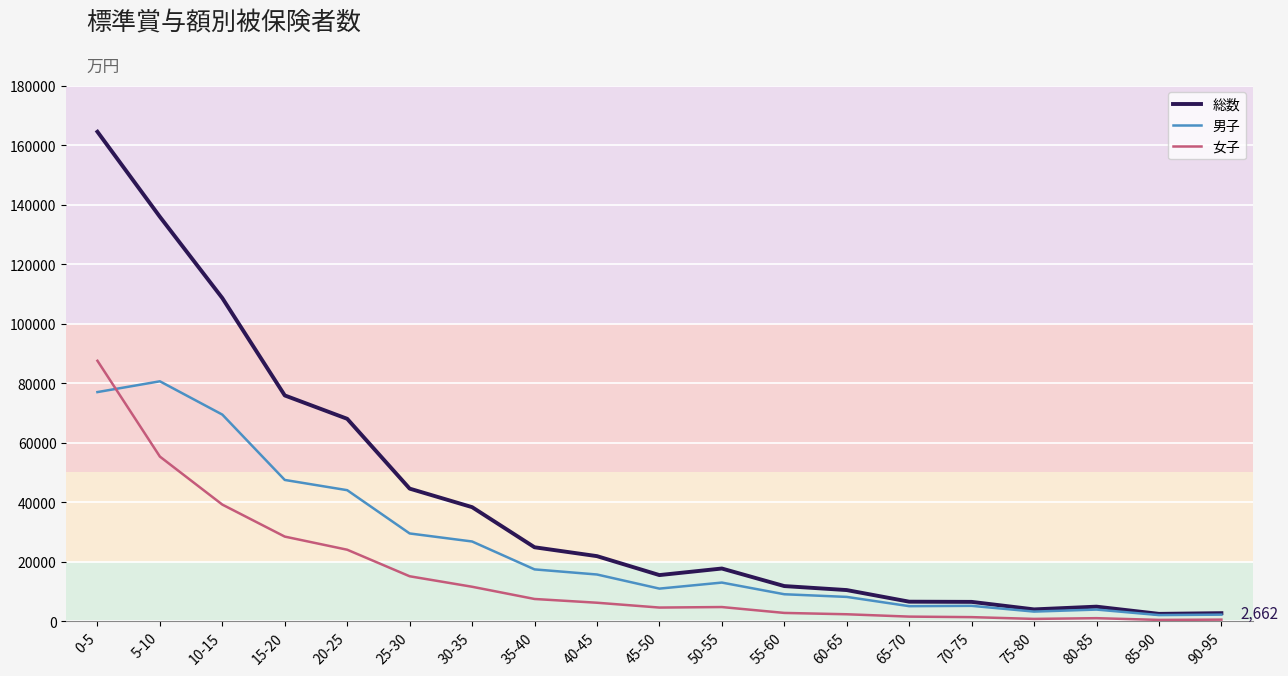

Which category has the highest value across all series?

0-5